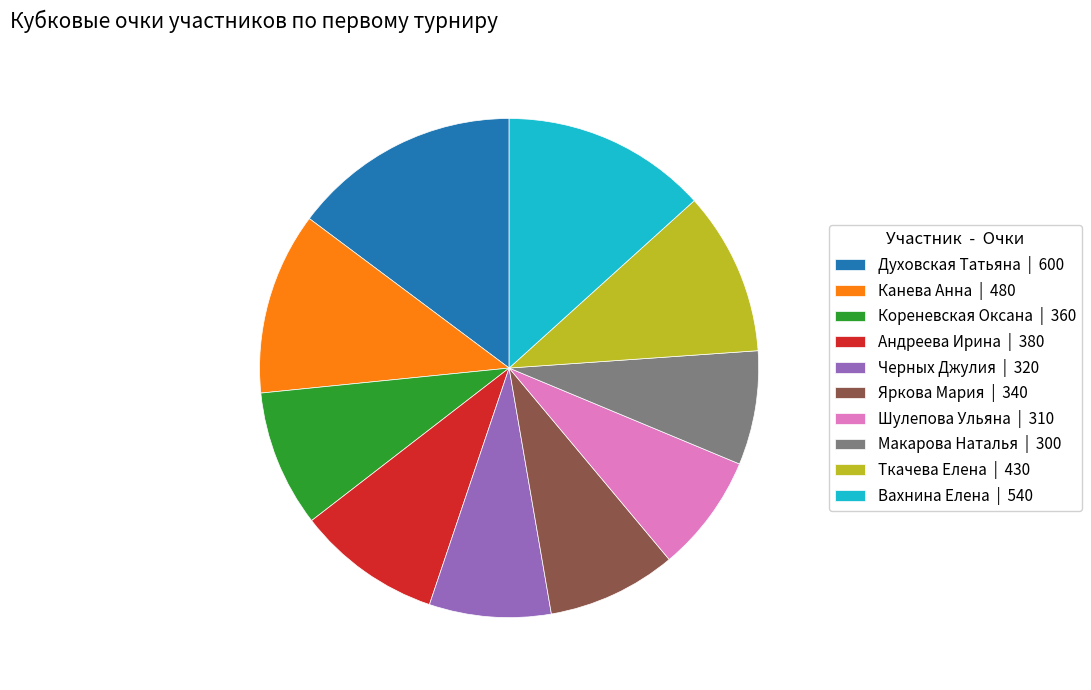

The Духовская Татьяна | 600 slice represents 15% of the pie. True or false?

True